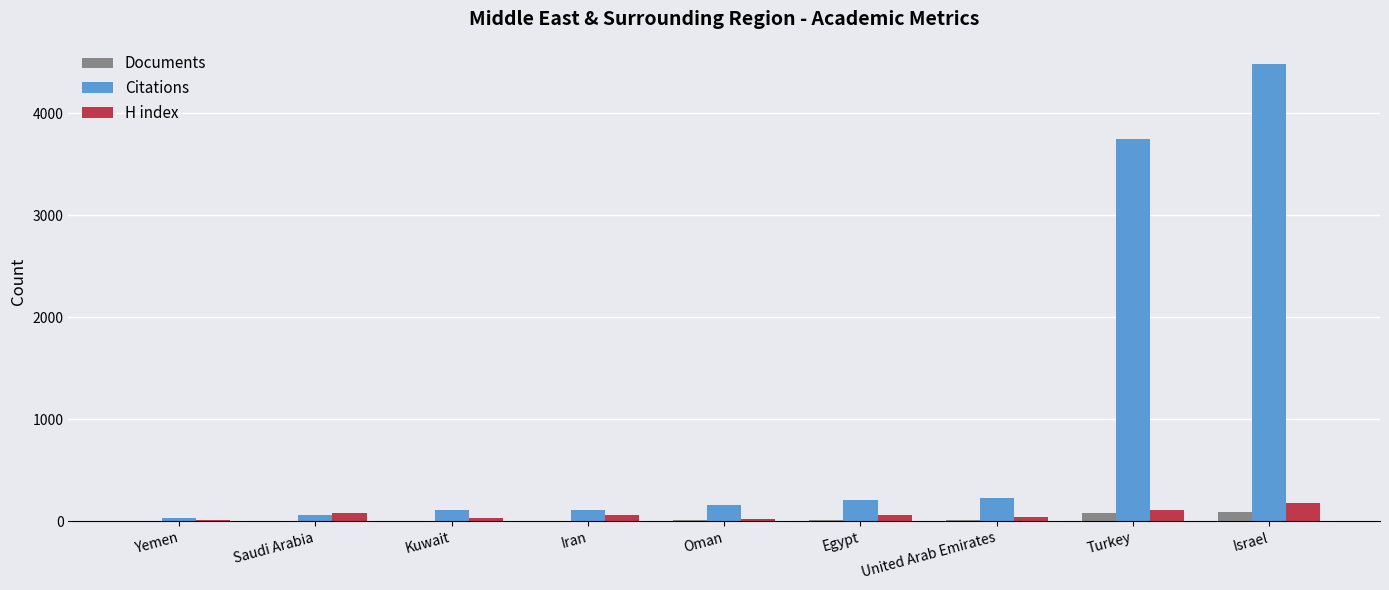

What is the total value across all series at Kuwait?

144